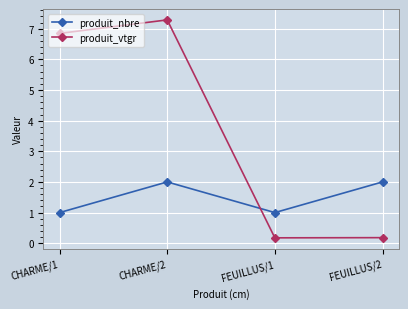

What is the difference between the maximum and minimum values in the produit_nbre series?

1.0